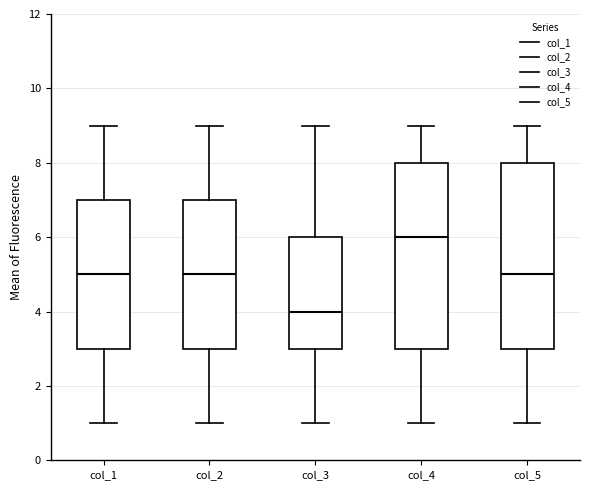

Reading left to right, read every box against the y-axis: the position of its median line, the range the box covers, and the ends of its whiskers. The values are not printed on the chart, so give them approximately, as read against the axis.

col_1: median 5, box 3 to 7, whiskers 1 to 9
col_2: median 5, box 3 to 7, whiskers 1 to 9
col_3: median 4, box 3 to 6, whiskers 1 to 9
col_4: median 6, box 3 to 8, whiskers 1 to 9
col_5: median 5, box 3 to 8, whiskers 1 to 9